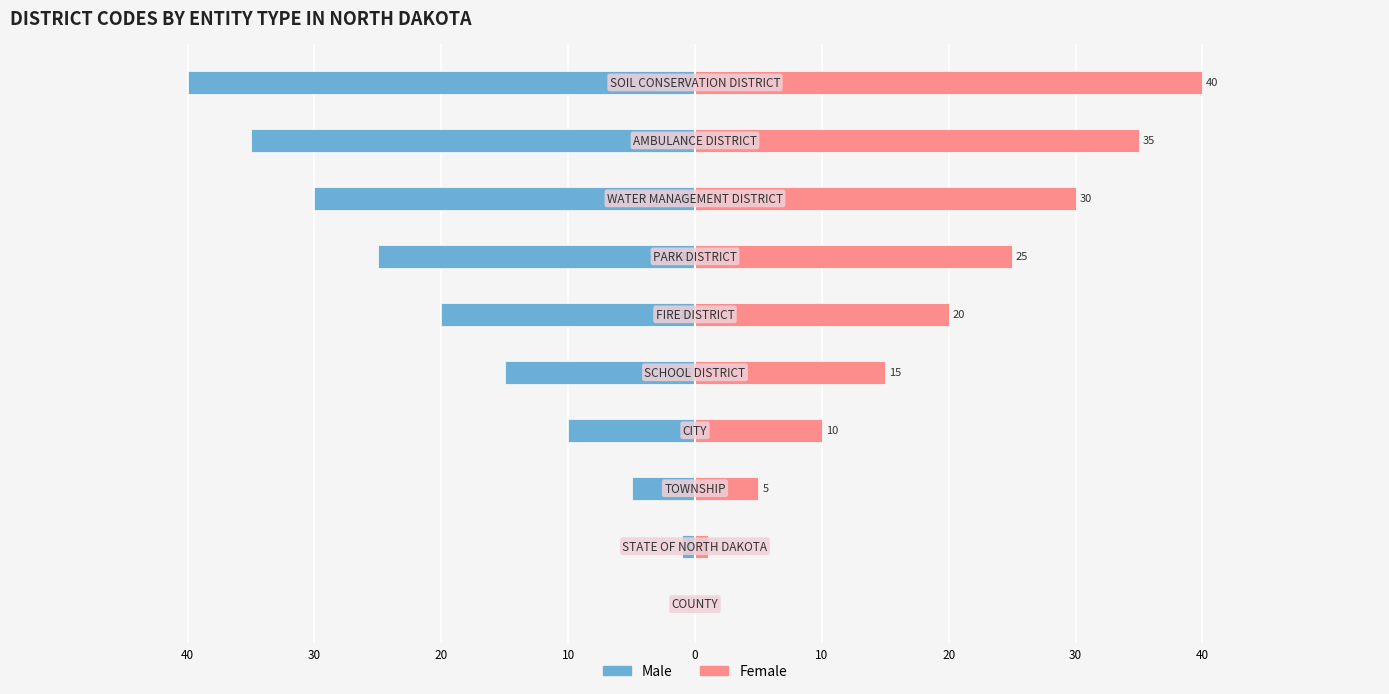

Which series has the largest total across all categories?

Female